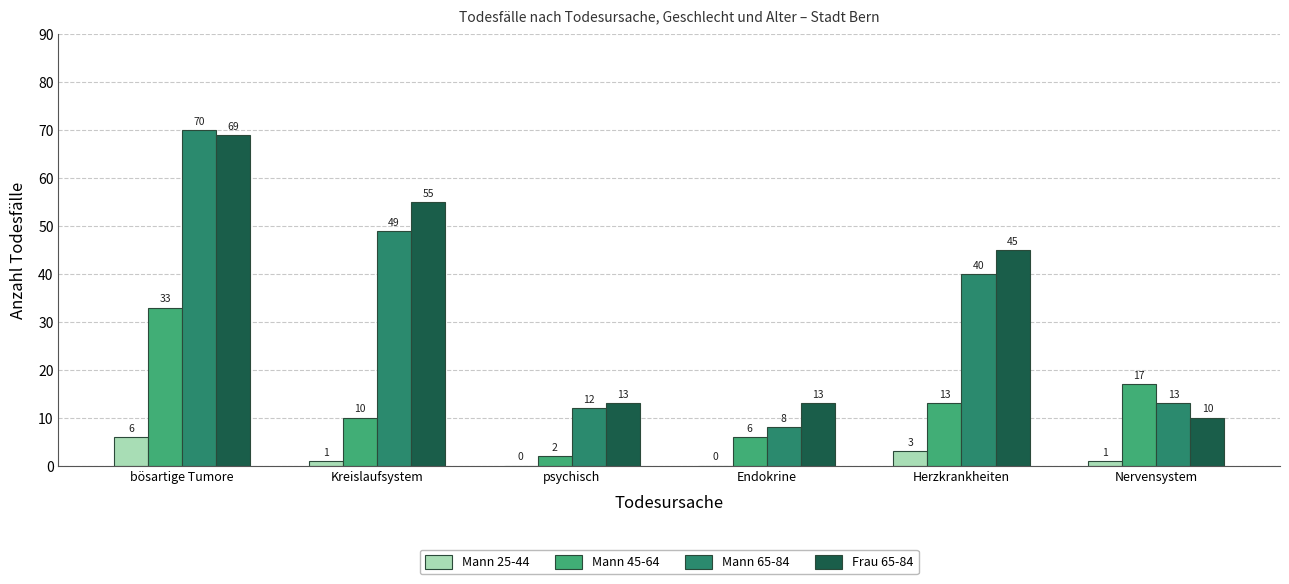

Where does the Mann 65-84 series first go above 40?

bösartige Tumore